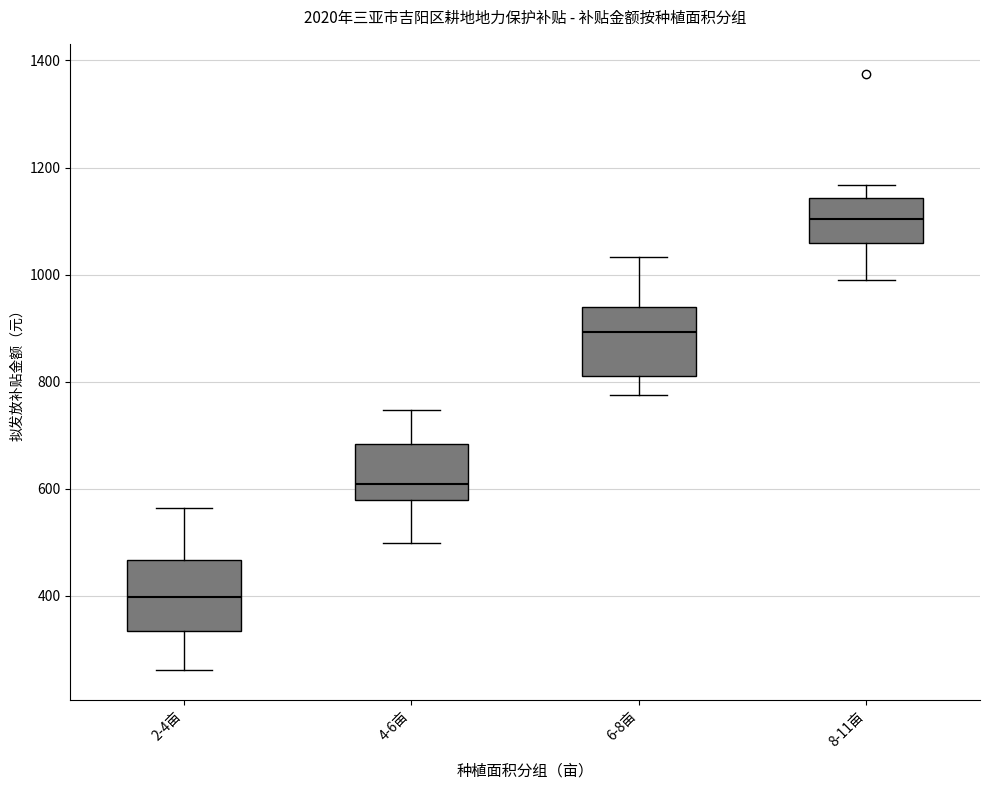

Where is the upper edge of the box for 2-4亩 on the y-axis? The values are not printed on the chart, so give them approximately, as read against the axis.

460